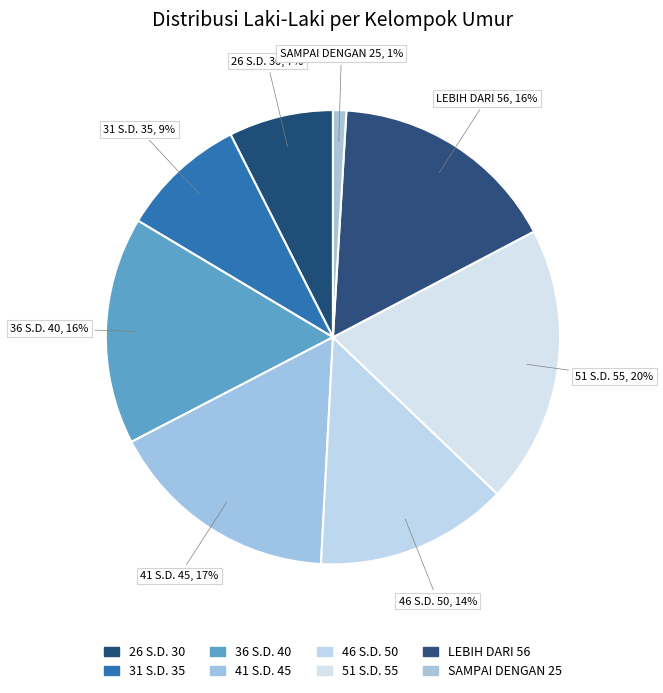

Is it true that SAMPAI DENGAN 25 is 1% of the pie?

True